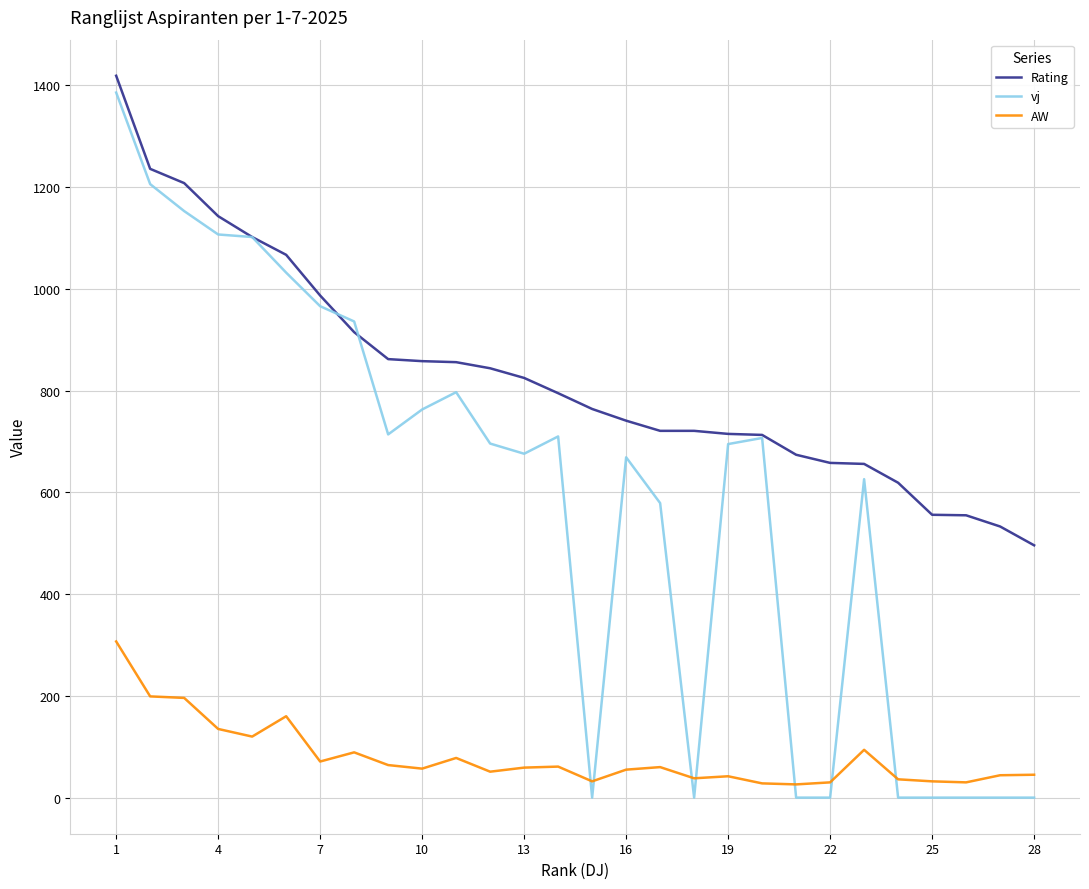

List the series in order of their overall mean, highest first.

Rating, vj, AW